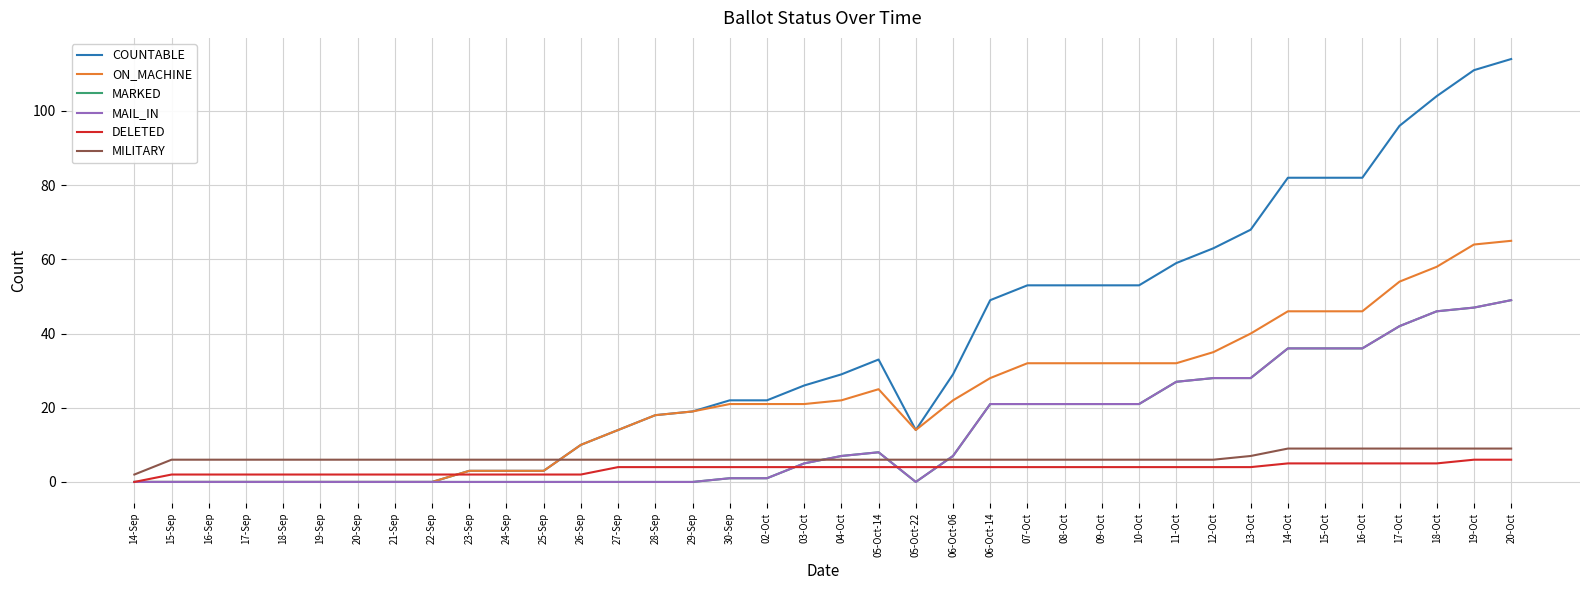

What is the difference between the maximum and minimum values in the MARKED series?

49